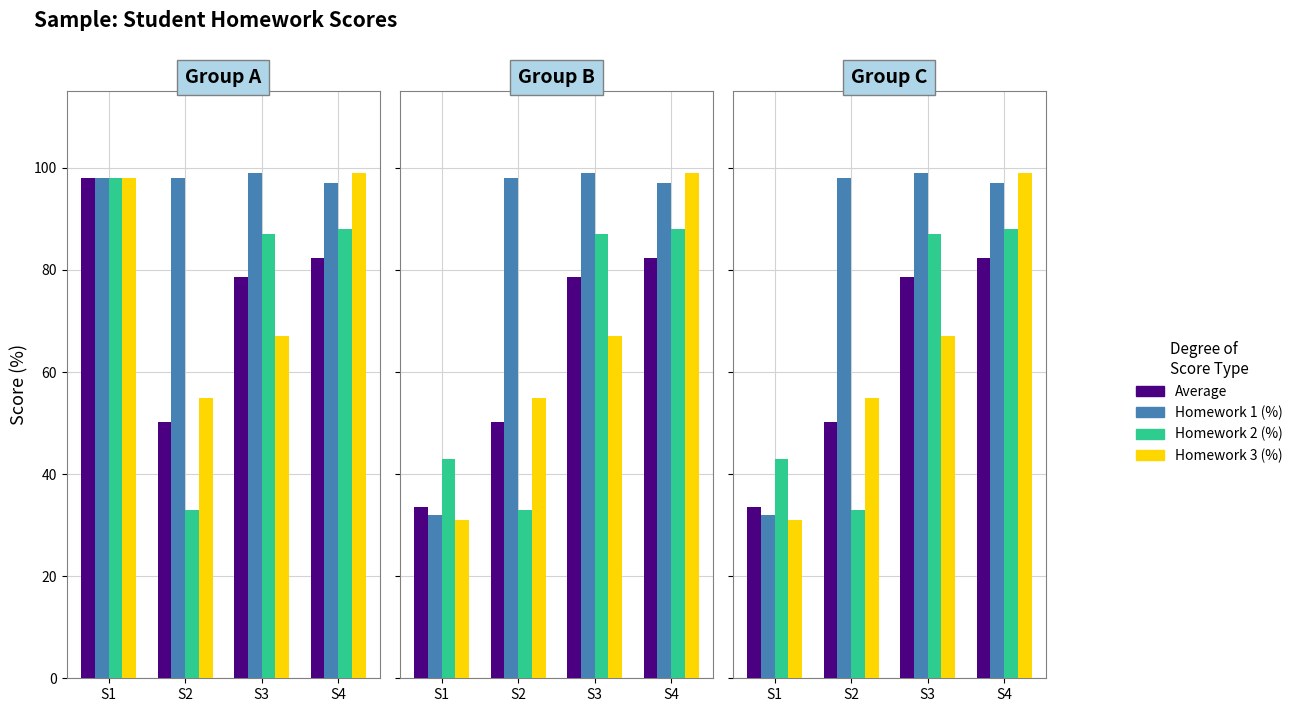

Is it true that Homework 3 (%) equals 71.7 at S2?

False